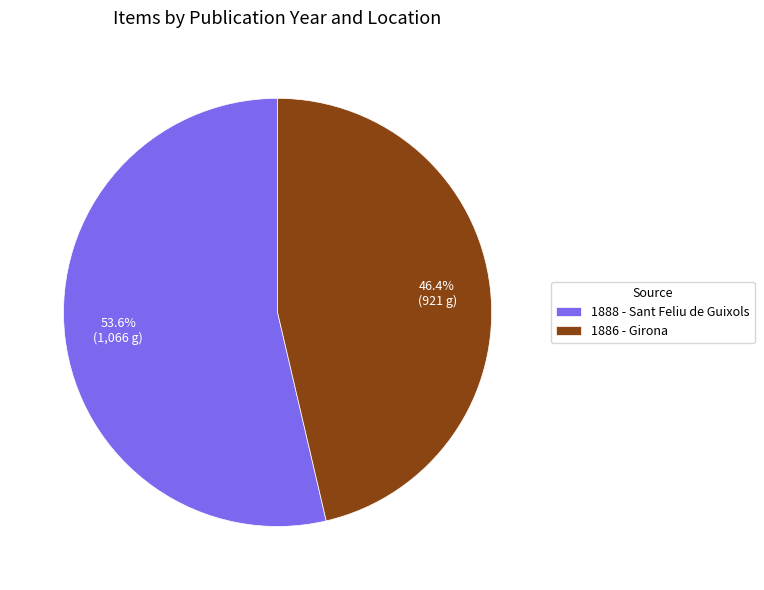

To the nearest percent, what is the average slice percentage?

50%